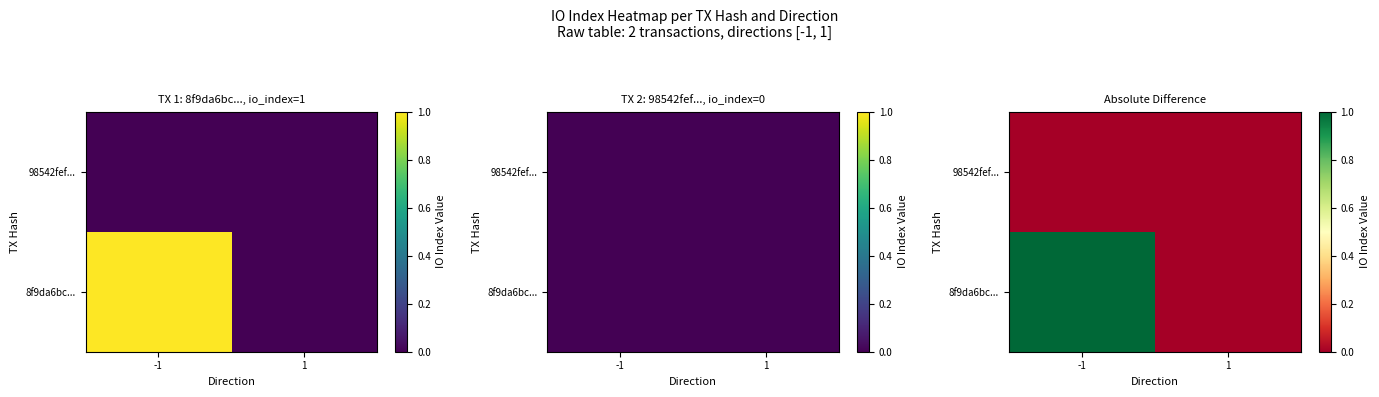

How many data points in 8f9da6bc... are less than 1?

1